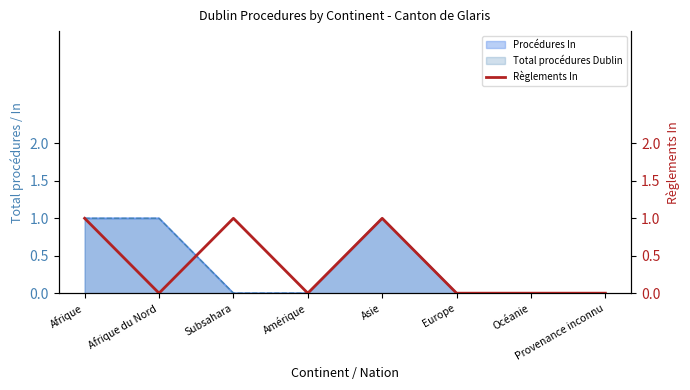

How many data points are above 0?

3